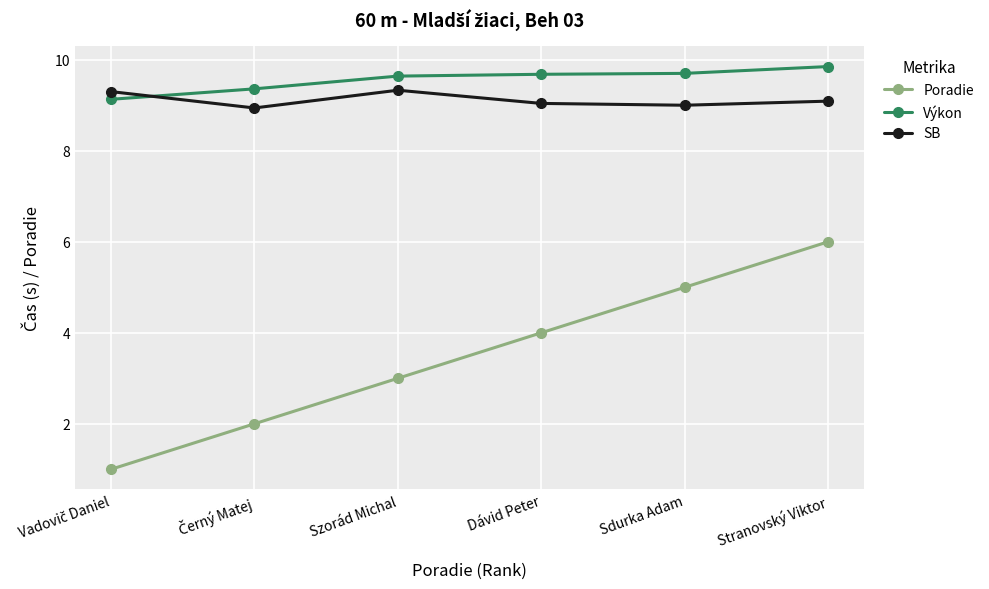

Is it true that Výkon equals 9.6 at Szorád Michal?

True